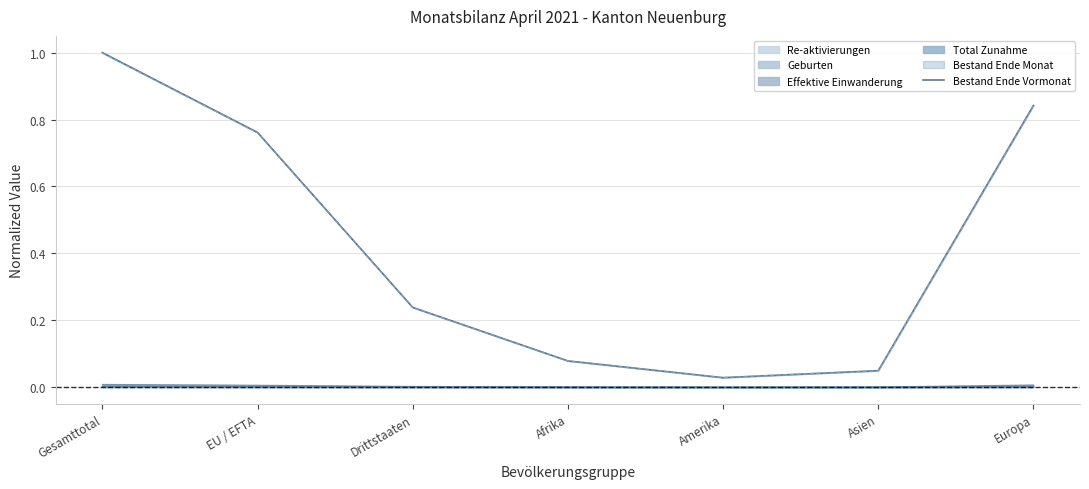

Reading right to left, extract all data points from this chart.

0.8	0.0	0.0	0.1	0.2	0.8	1.0